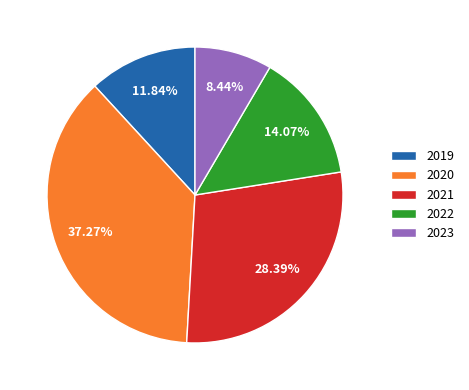

Approximately how many times larger is the value at 2023 compared to 2021?

0.3